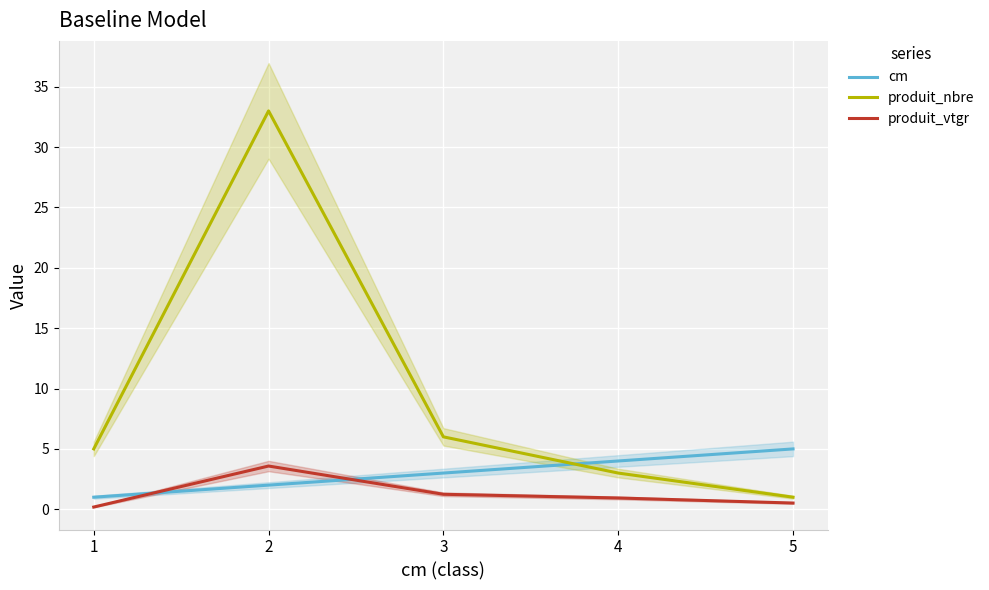

How many categories are shown in the chart?

5